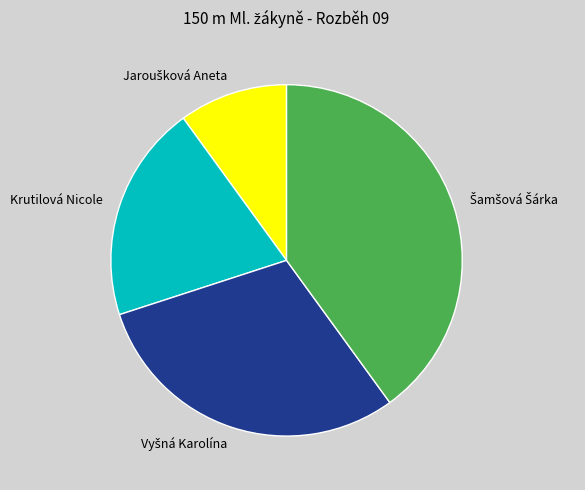

True or false: Krutilová Nicole accounts for 20% of the total.

True